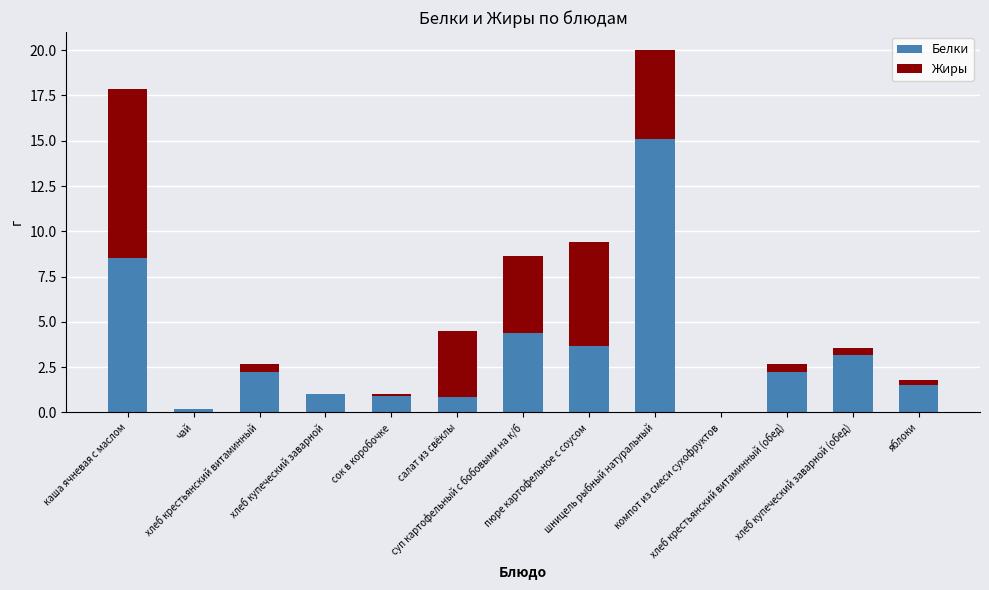

What is the sum of the Белки values at хлеб купеческий заварной (обед) and чай?

3.4